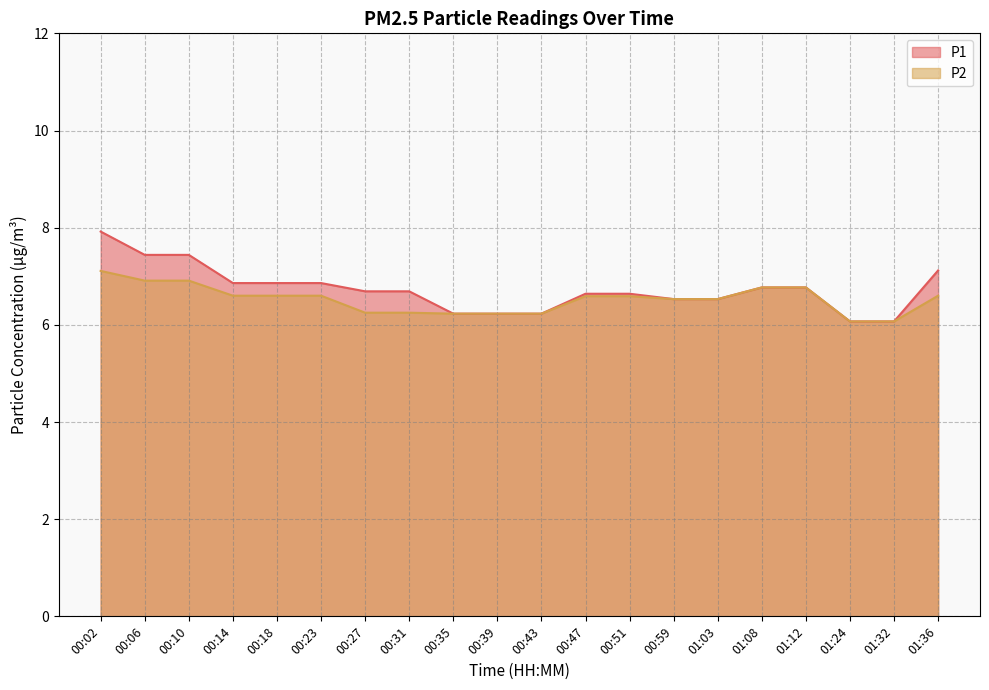

What is the difference between the P1 values at 00:43 and 00:31?

0.5